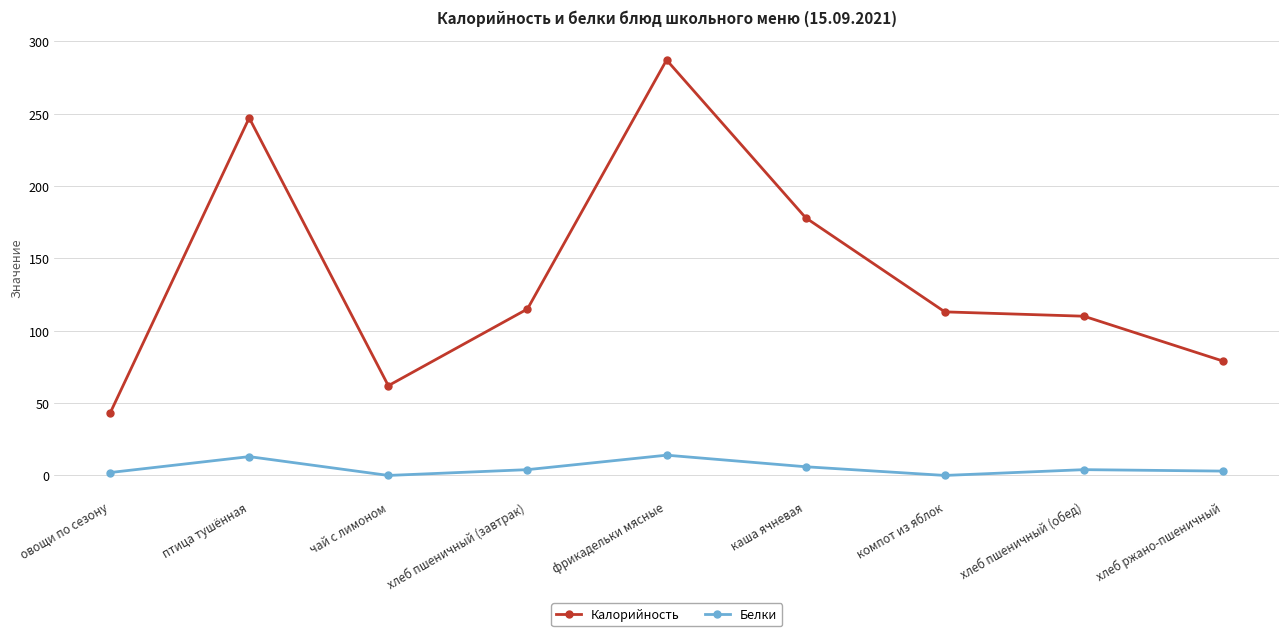

Where is the first local maximum for Белки?

птица тушённая